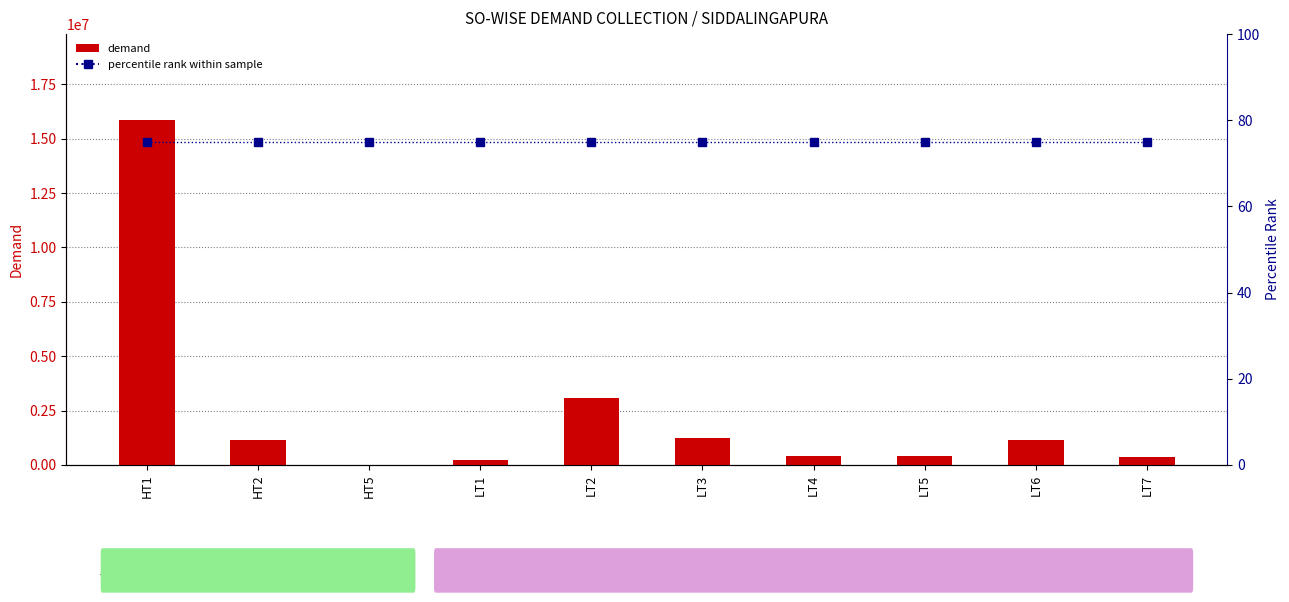

At which category does the chart reach its minimum across all series?

HT5